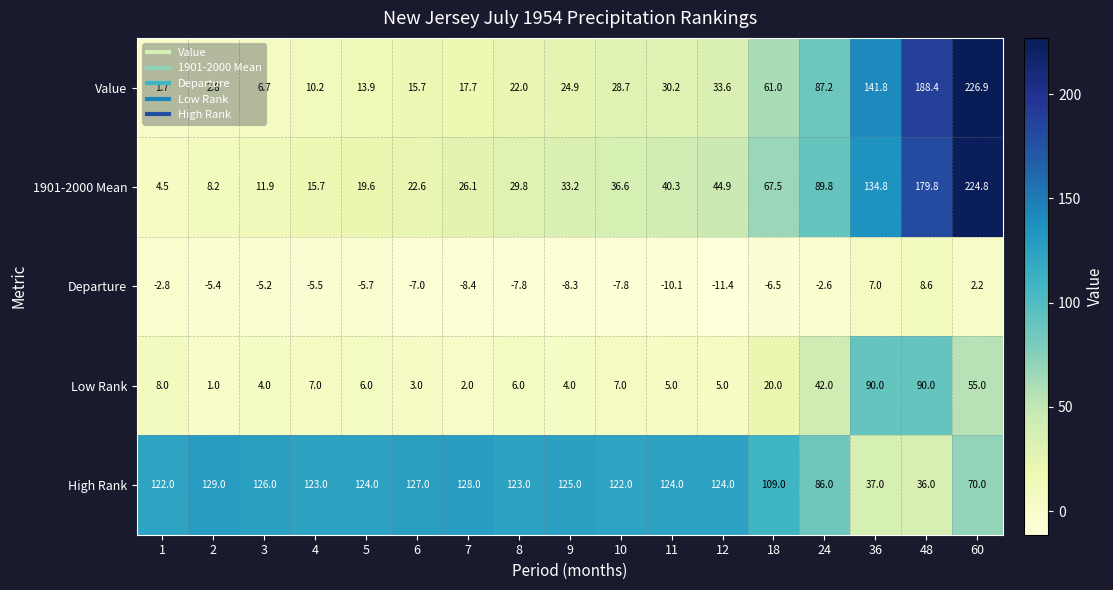

Rank the series by their maximum value, from lowest to highest.

Departure, Low Rank, High Rank, 1901-2000 Mean, Value